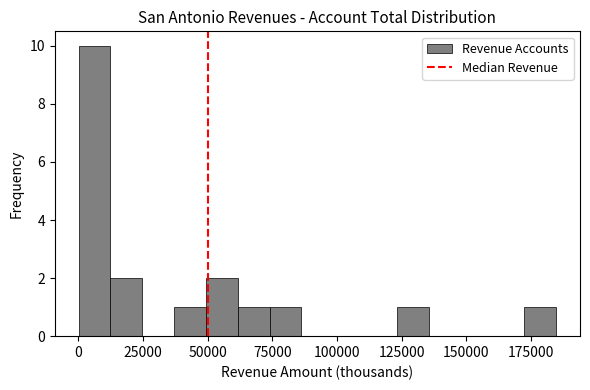

Around what value on the x-axis is the tallest bar? Give the approximate position of its centre, as read against the axis.

5000